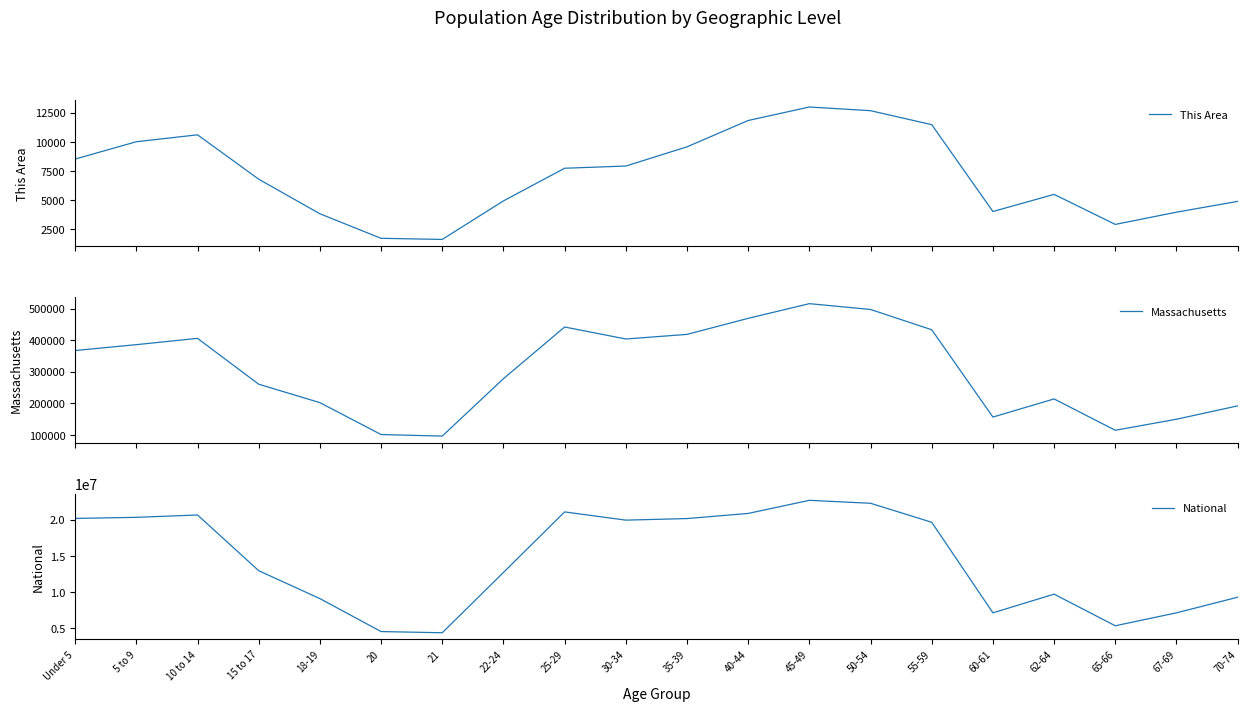

True or false: This Area and National cross at least once.

False